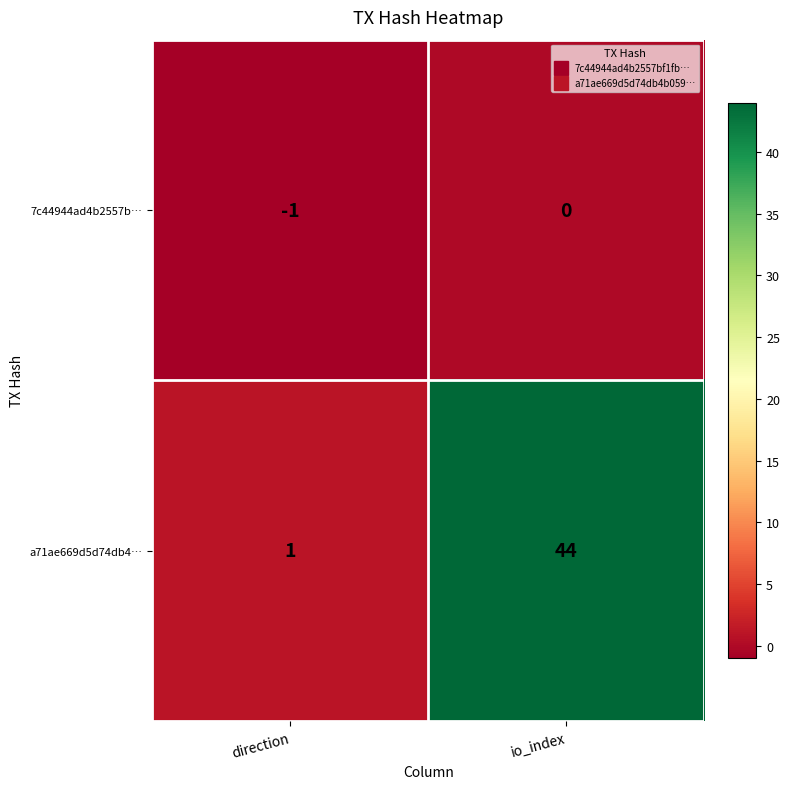

At which category is the sum across all series the highest?

io_index